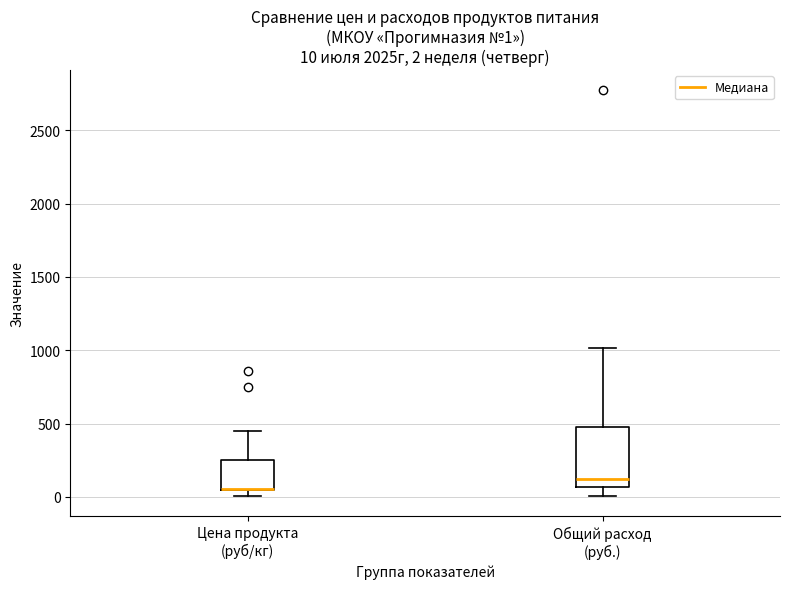

Which box is the tallest, from its lower edge to its upper edge?

Общий расход (руб.)